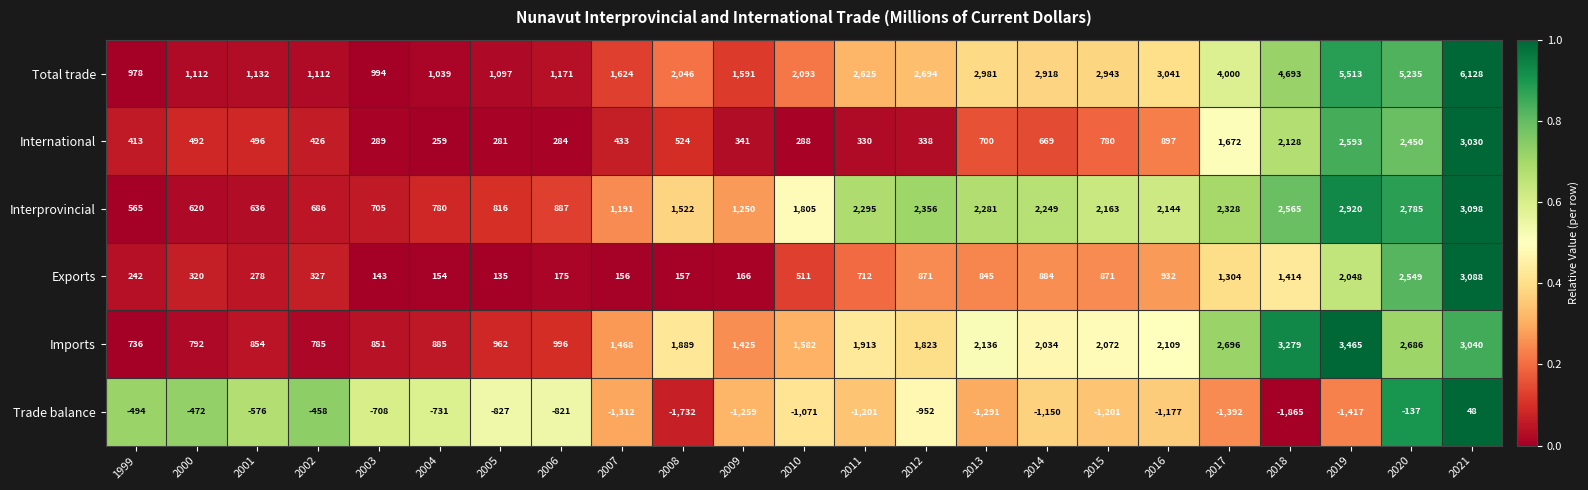

What is the difference between the Trade balance values at 2002 and 2003?

250